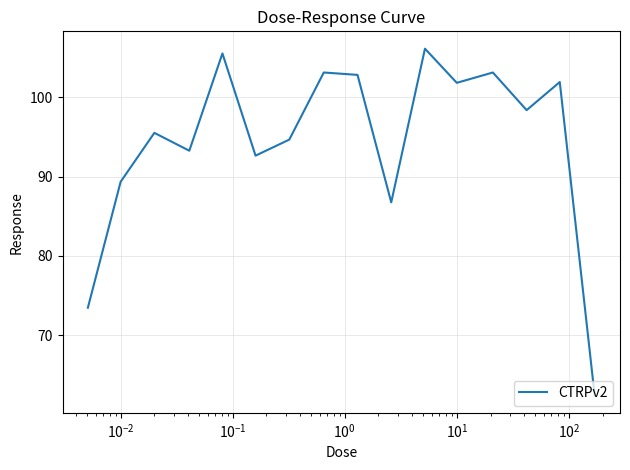

What is the smallest value displayed?

62.4